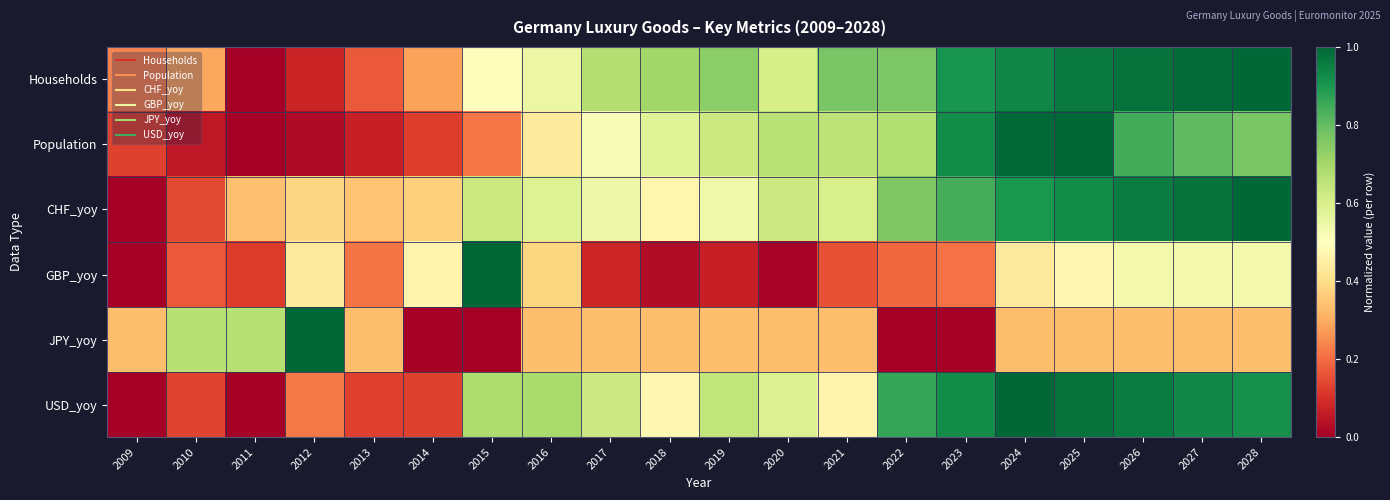

Which series has the largest range (max minus min)?

Households